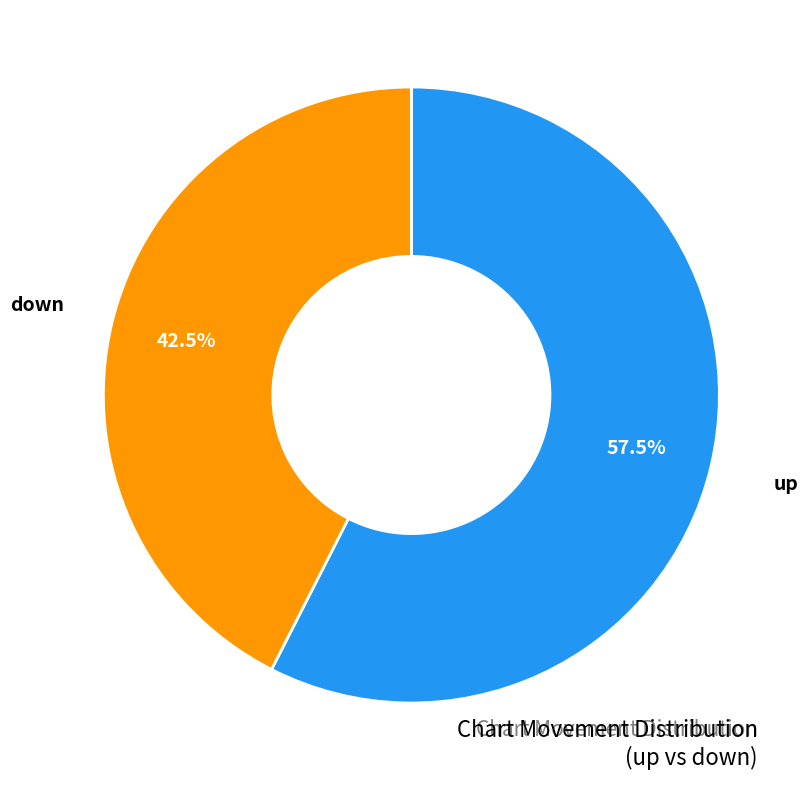

Is there any slice that represents more than half of the pie?

Yes